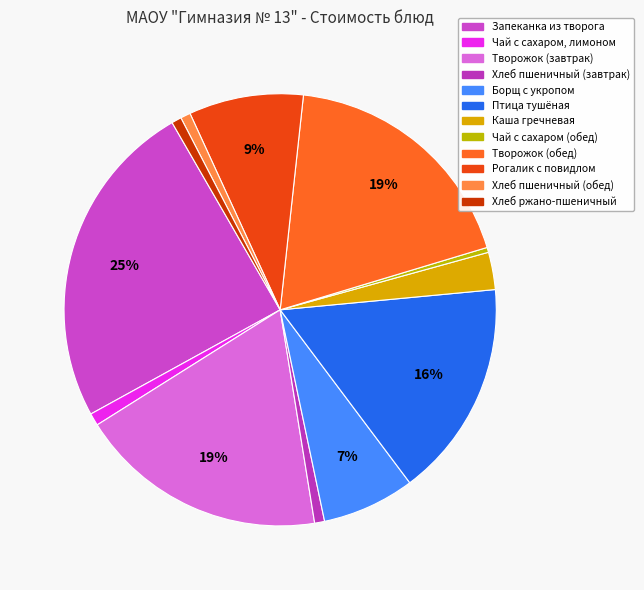

Between Хлеб ржано-пшеничный and Хлеб пшеничный (обед), which is larger?

Хлеб пшеничный (обед)